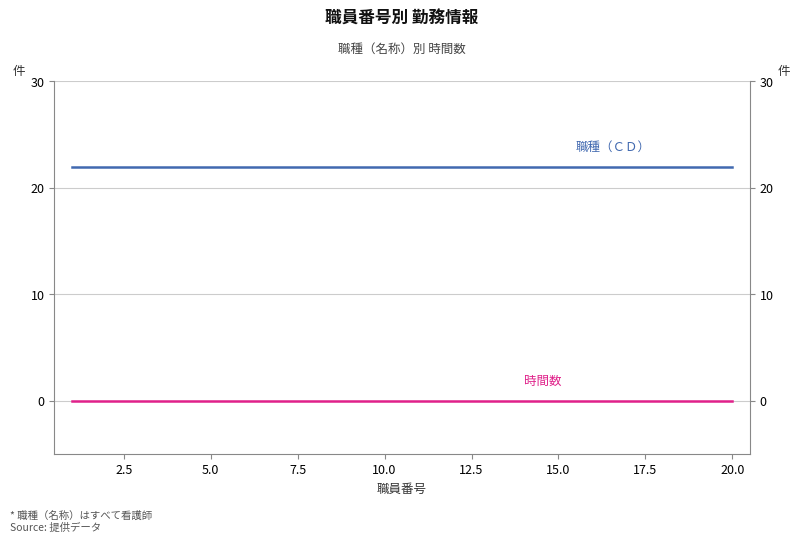

What is the highest value of the 職種（ＣＤ） series?

22